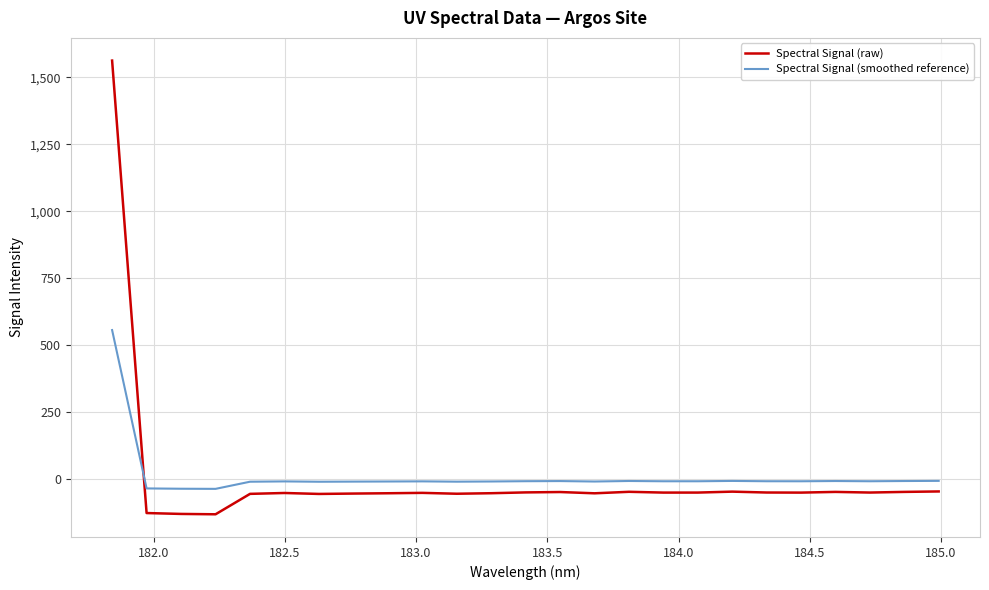

What is the highest value of the Spectral Signal (raw) series?

1562.8